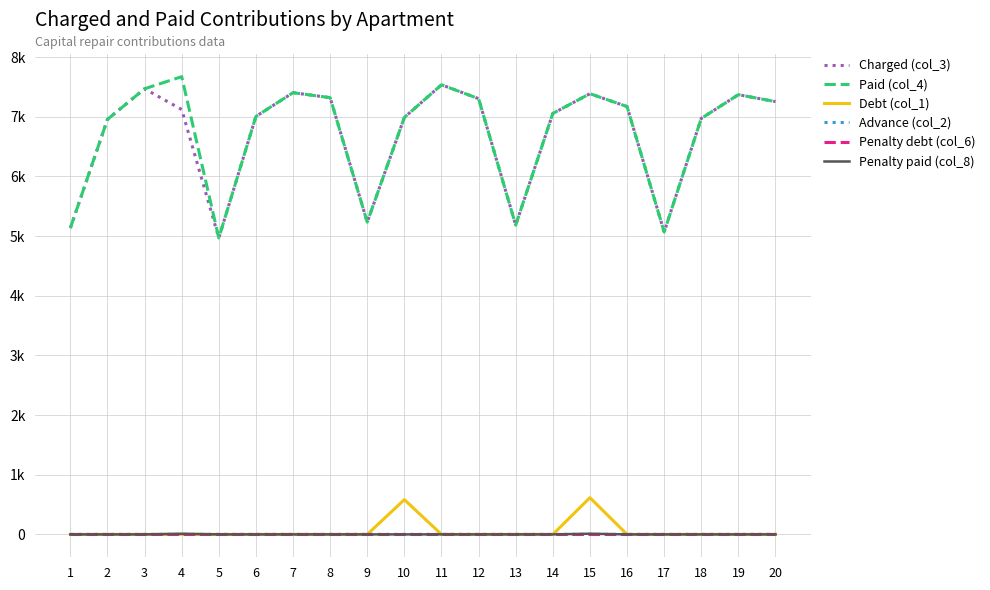

Reading left to right, extract all data points from this chart.

Charged (col_3): 1=5133.6	2=6955.2	3=7468.6	4=7120.8	5=4968.0	6=7004.9	7=7402.3	8=7319.5	9=5233.0	10=6988.3	11=7534.8	12=7303.0	13=5183.3	14=7054.6	15=7385.8	16=7170.5	17=5067.4	18=6971.8	19=7369.2	20=7253.3
Paid (col_4): 1=5133.6	2=6955.2	3=7468.6	4=7671.2	5=4968.0	6=7004.9	7=7402.3	8=7319.5	9=5233.0	10=6988.3	11=7534.8	12=7303.0	13=5183.3	14=7054.6	15=7385.8	16=7170.5	17=5067.4	18=6971.8	19=7369.2	20=7253.3
Debt (col_1): 1=0.0	2=0.0	3=0.0	4=0.0	5=0.0	6=0.0	7=0.0	8=0.0	9=0.0	10=582.4	11=0.0	12=0.0	13=0.0	14=0.0	15=615.5	16=0.0	17=0.0	18=0.0	19=0.0	20=0.0
Advance (col_2): 1=0.0	2=0.0	3=0.0	4=0.0	5=0.0	6=0.0	7=0.0	8=0.0	9=0.0	10=0.0	11=0.0	12=0.0	13=0.0	14=0.0	15=0.0	16=0.0	17=0.0	18=0.0	19=0.0	20=1.1
Penalty debt (col_6): 1=0.0	2=0.0	3=0.0	4=0.0	5=0.0	6=0.0	7=0.0	8=0.0	9=0.0	10=0.0	11=0.0	12=0.0	13=0.0	14=0.0	15=0.0	16=0.0	17=0.0	18=0.0	19=0.0	20=0.0
Penalty paid (col_8): 1=0.0	2=0.0	3=0.0	4=10.9	5=0.0	6=0.0	7=0.0	8=0.0	9=0.0	10=0.0	11=0.0	12=0.0	13=0.0	14=0.0	15=11.3	16=0.0	17=0.0	18=0.0	19=0.0	20=0.0